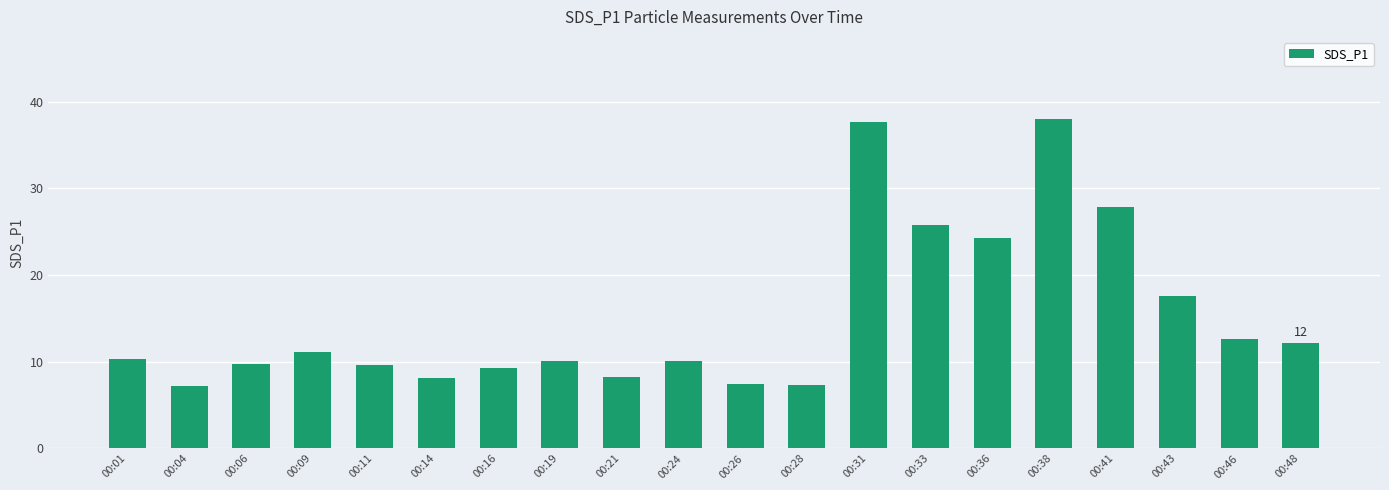

The chart shows a value of 60.8 at 00:38. True or false?

False